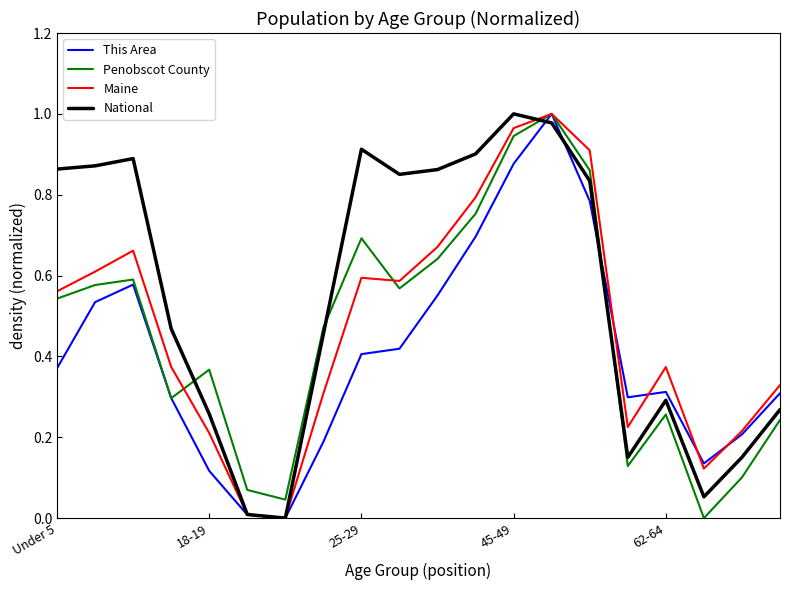

Which series has the largest total across all categories?

National